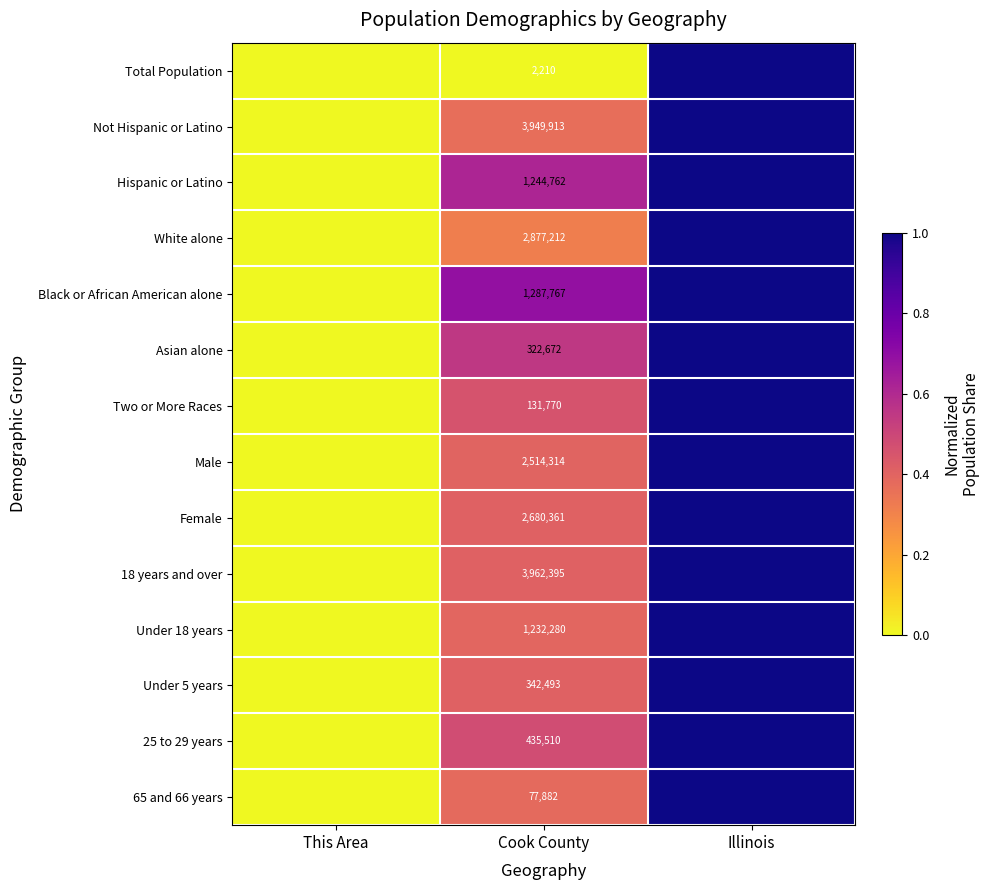

What is the difference between the maximum and second lowest values in the Black or African American alone series?

0.3